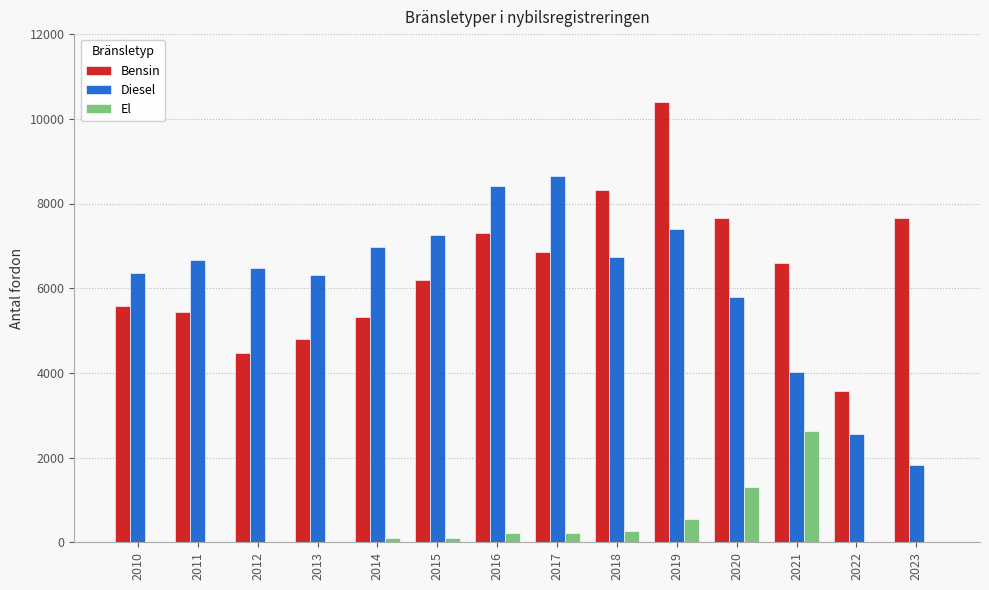

What is the sum of the El values at 2012 and 2010?

10